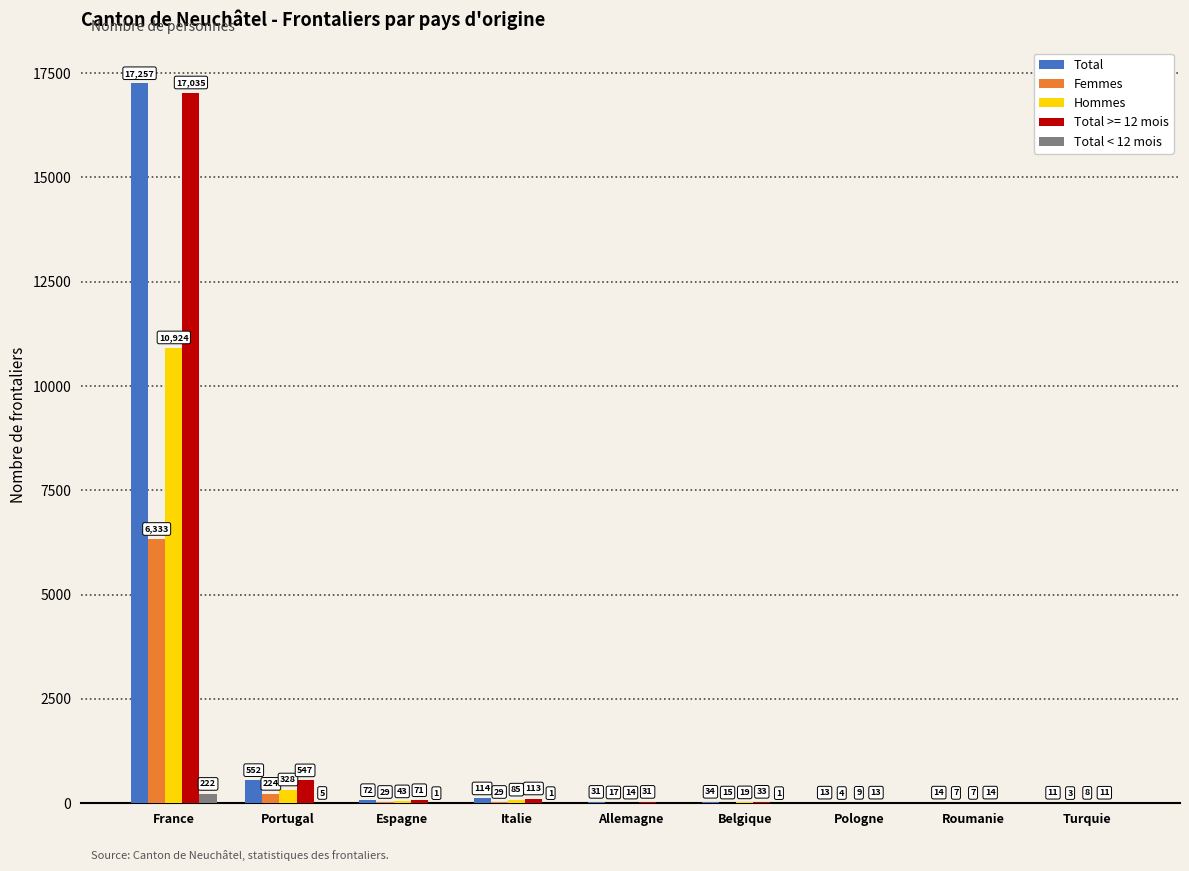

Reading left to right, extract all data points from this chart.

Total: France=17257	Portugal=552	Espagne=72	Italie=114	Allemagne=31	Belgique=34	Pologne=13	Roumanie=14	Turquie=11
Femmes: France=6333	Portugal=224	Espagne=29	Italie=29	Allemagne=17	Belgique=15	Pologne=4	Roumanie=7	Turquie=3
Hommes: France=10924	Portugal=328	Espagne=43	Italie=85	Allemagne=14	Belgique=19	Pologne=9	Roumanie=7	Turquie=8
Total >= 12 mois: France=17035	Portugal=547	Espagne=71	Italie=113	Allemagne=31	Belgique=33	Pologne=13	Roumanie=14	Turquie=11
Total < 12 mois: France=222	Portugal=5	Espagne=1	Italie=1	Allemagne=0	Belgique=1	Pologne=0	Roumanie=0	Turquie=0